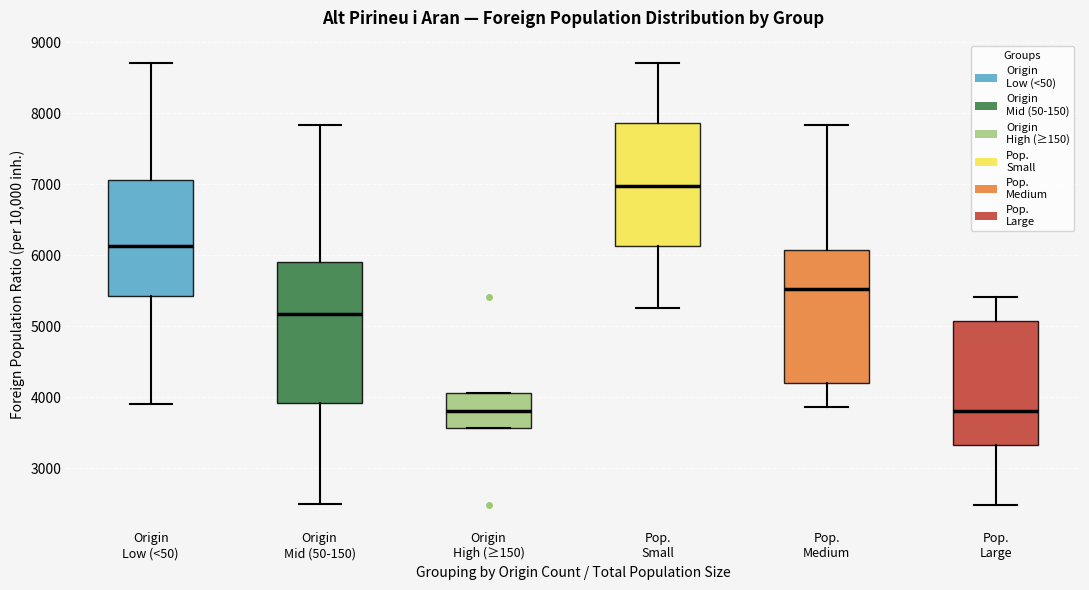

Where does the median line of the box for Pop. Medium sit on the y-axis? The values are not printed on the chart, so give them approximately, as read against the axis.

5500